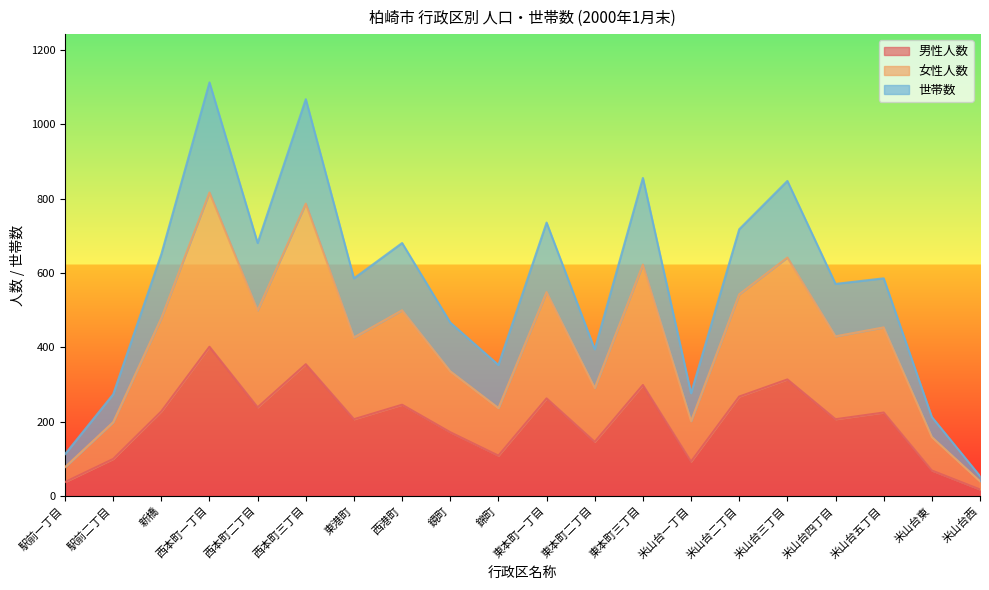

What is the difference between the second highest and second lowest values in the 世帯数 series?

955